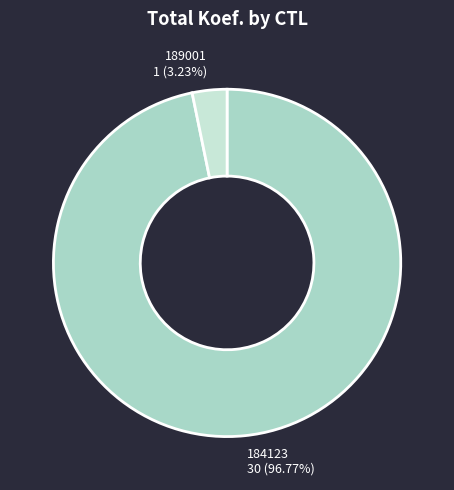

Between 189001 and 184123, which is larger?

184123